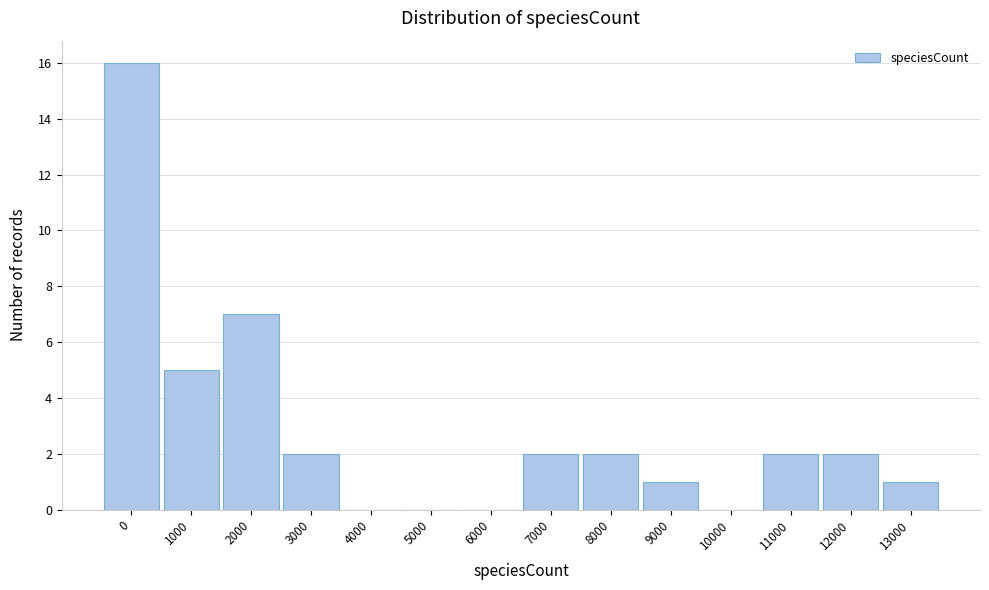

Reading left to right, transcribe all the data shown in this chart.

0=16	1000=5	2000=7	3000=2	4000=0	5000=0	6000=0	7000=2	8000=2	9000=1	10000=0	11000=2	12000=2	13000=1